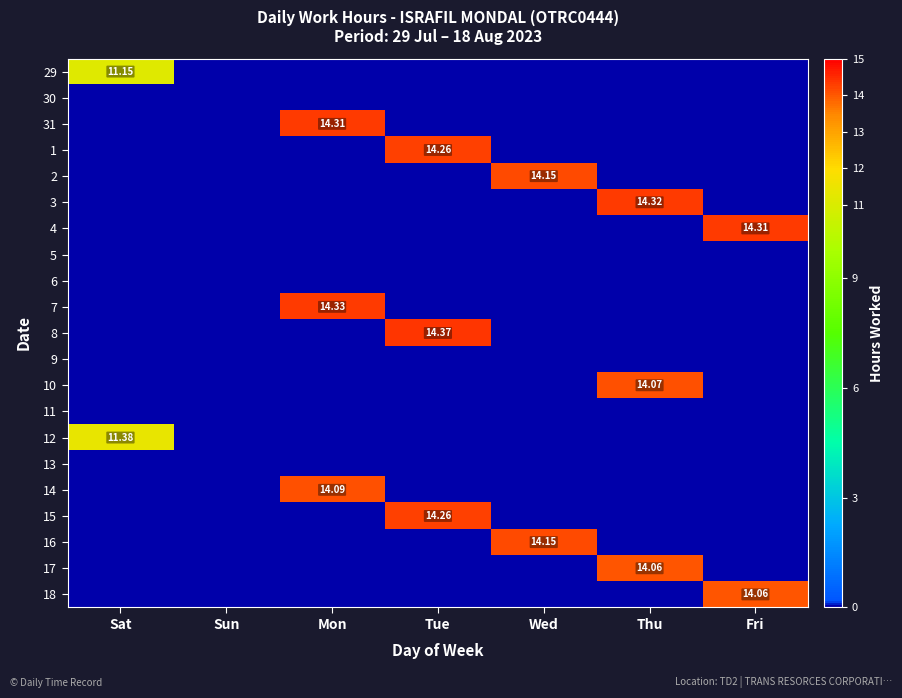

Rank the series by their maximum value, from highest to lowest.

8, 7, 3, 31, 4, 1, 15, 2, 16, 14, 10, 17, 18, 12, 29, 30, 5, 6, 9, 11, 13